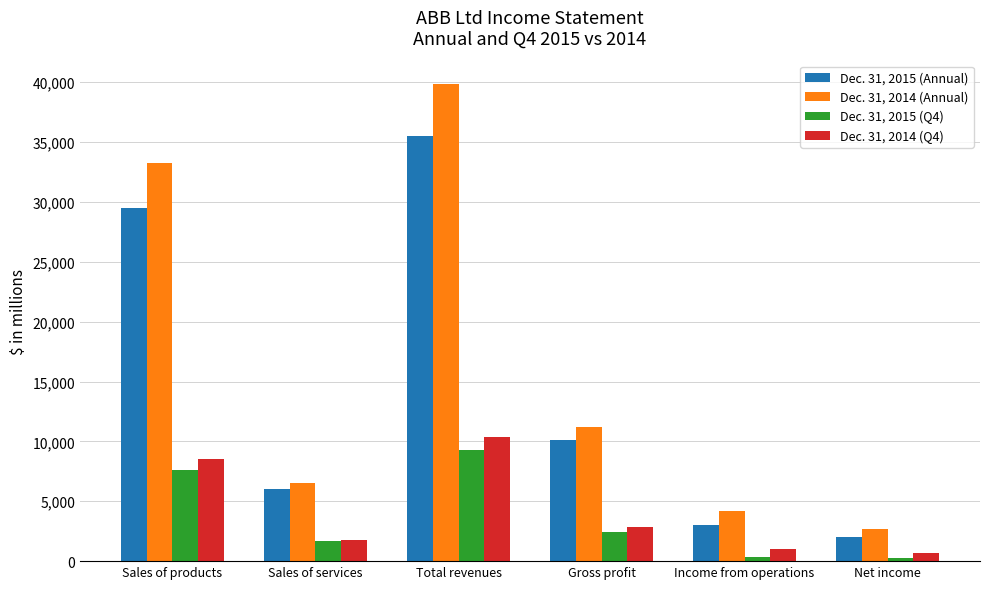

Which series changed the most between Sales of products and Gross profit?

Dec. 31, 2014 (Annual)